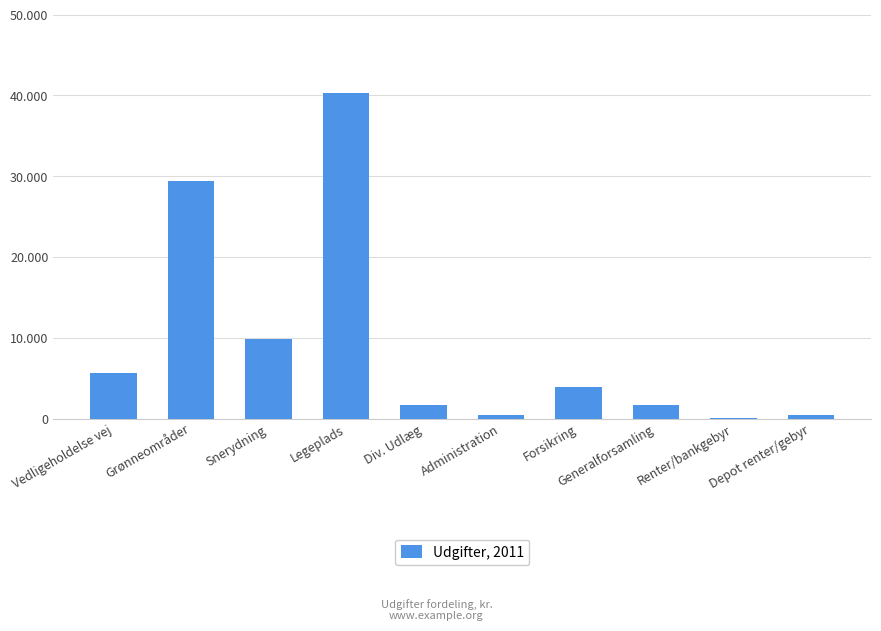

Is it true that the value at Div. Udlæg is 810.4?

False